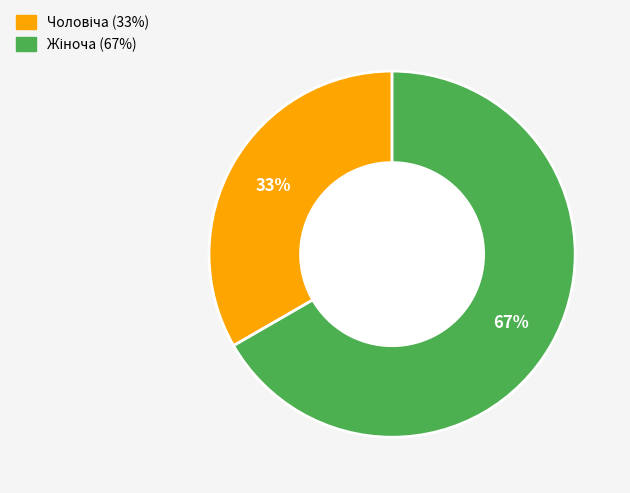

To the nearest percent, what is the average slice percentage?

50%